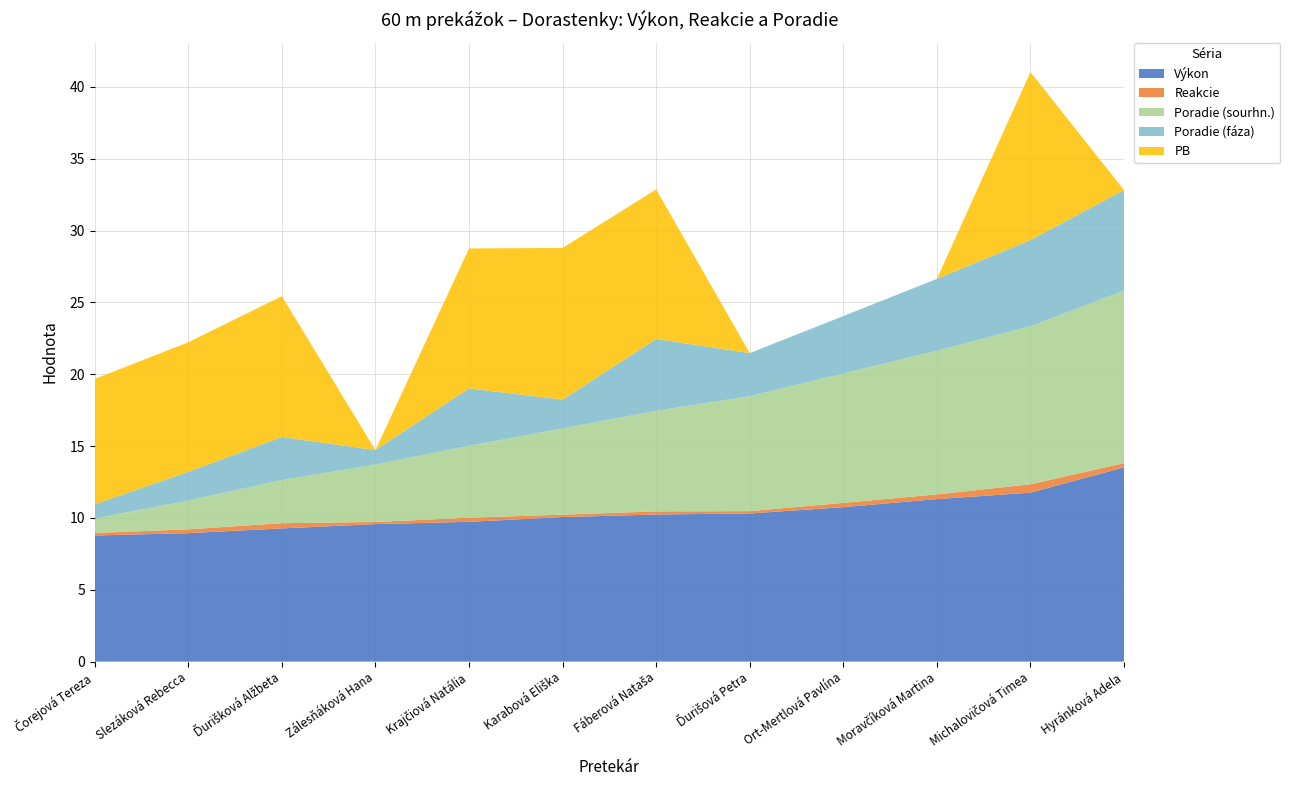

Reading left to right, extract all data points from this chart.

Výkon: 8.8	8.9	9.3	9.6	9.7	10.1	10.2	10.3	10.8	11.3	11.8	13.5
Reakcie: 0.2	0.3	0.4	0.1	0.3	0.2	0.2	0.2	0.3	0.3	0.6	0.3
Poradie (sourhn.): 1.0	2.0	3.0	4.0	5.0	6.0	7.0	8.0	9.0	10.0	11.0	12.0
Poradie (fáza): 1.0	2.0	3.0	1.0	4.0	2.0	5.0	3.0	4.0	5.0	6.0	7.0
PB: 8.7	9.0	9.8	0.0	9.7	10.6	10.4	0.0	0.0	0.0	11.7	0.0